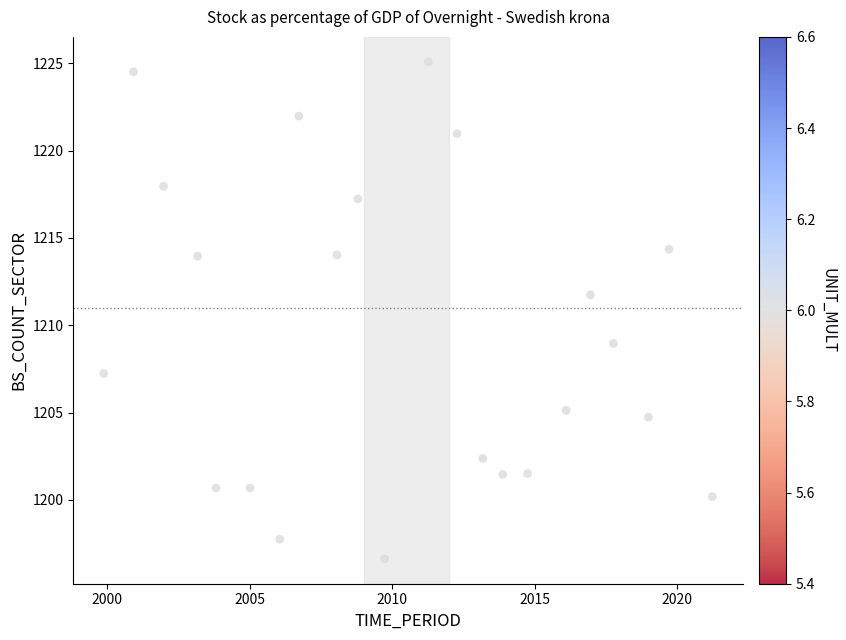

What Y value in the scatter plot is closest to 1210?

1209.0